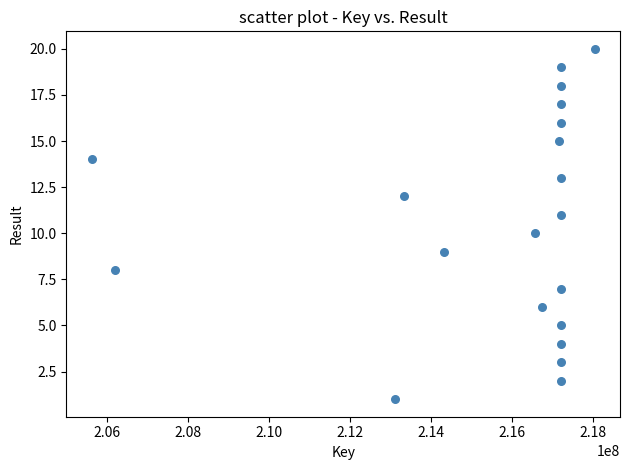

What is the range of X values (max minus min)?

12419433